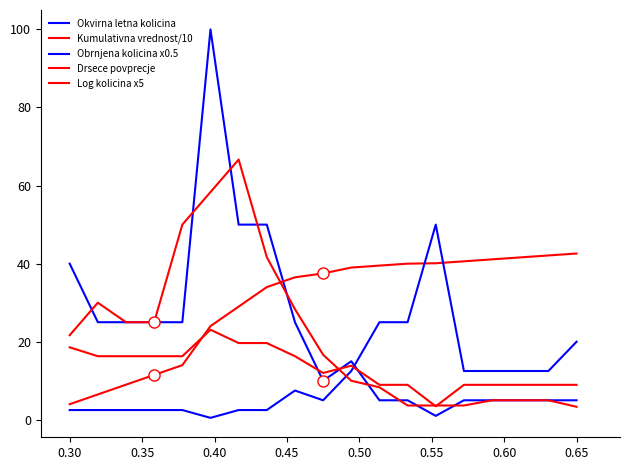

Does the chart have visible grid lines?

No